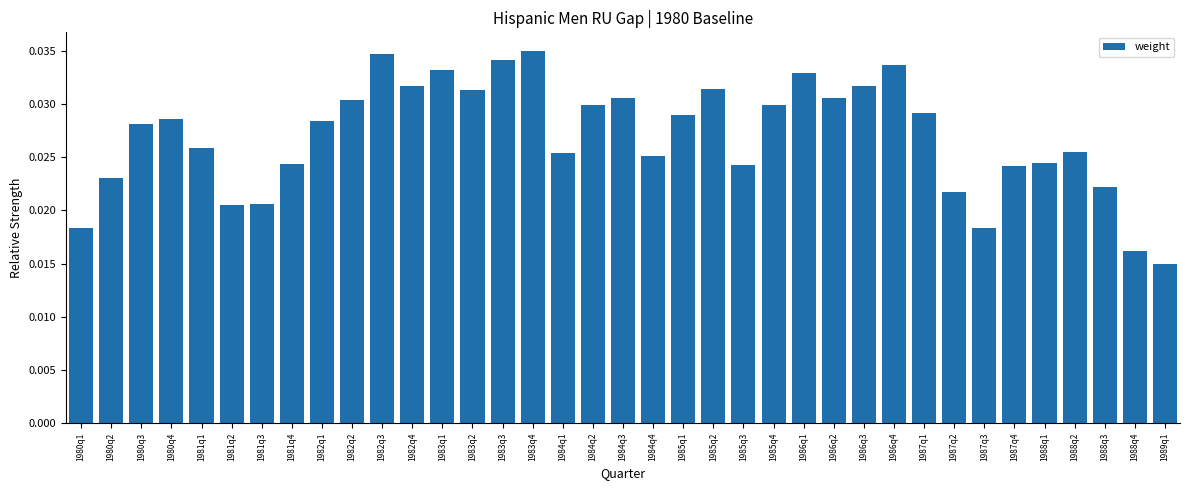

Between 1984q4 and 1981q3, which is larger?

1984q4